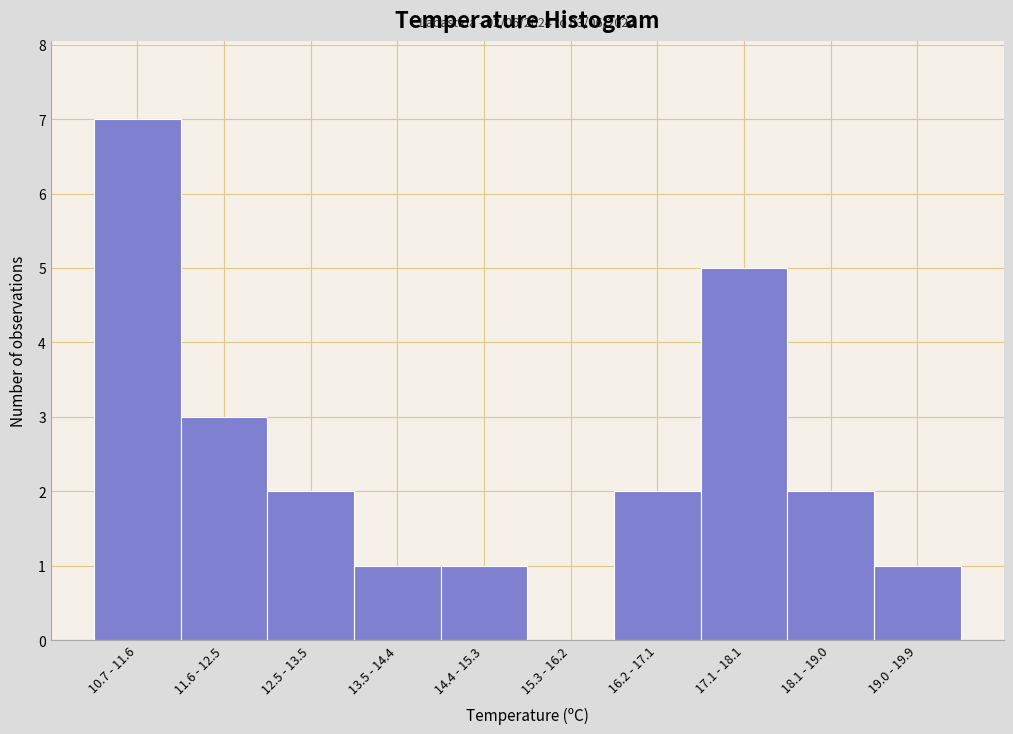

Reading left to right, extract all data points from this chart.

10.7 - 11.6=7	11.6 - 12.5=3	12.5 - 13.5=2	13.5 - 14.4=1	14.4 - 15.3=1	15.3 - 16.2=0	16.2 - 17.1=2	17.1 - 18.1=5	18.1 - 19.0=2	19.0 - 19.9=1